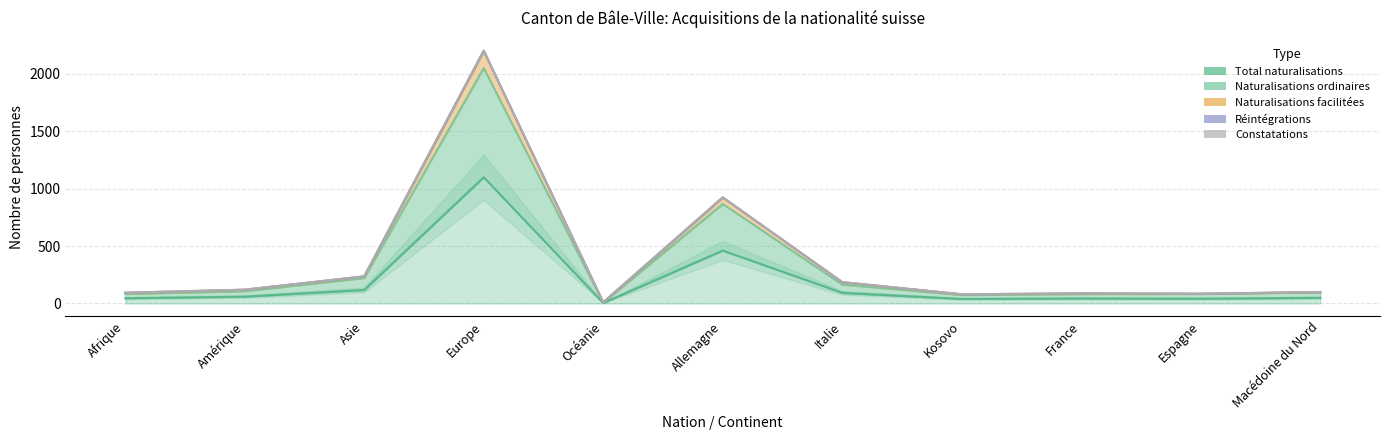

True or false: Total naturalisations has a value of 31 at Amérique.

False